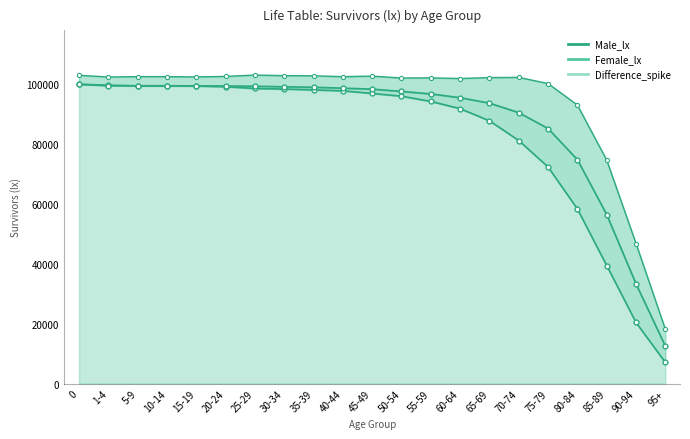

Is the value of Female_lx at 10-14 greater than the value of Male_lx at 75-79?

Yes